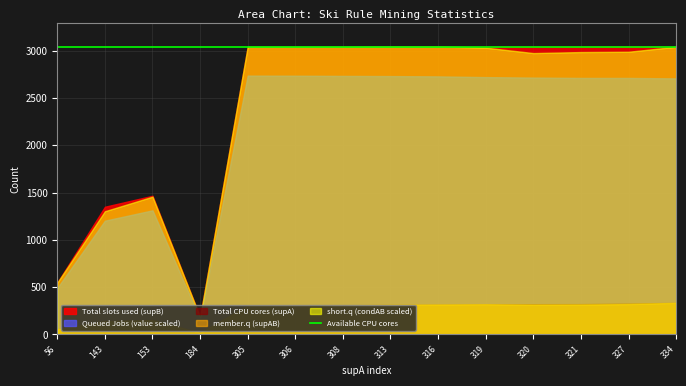

What is the value of the value point at the 4th from the left?

0.9